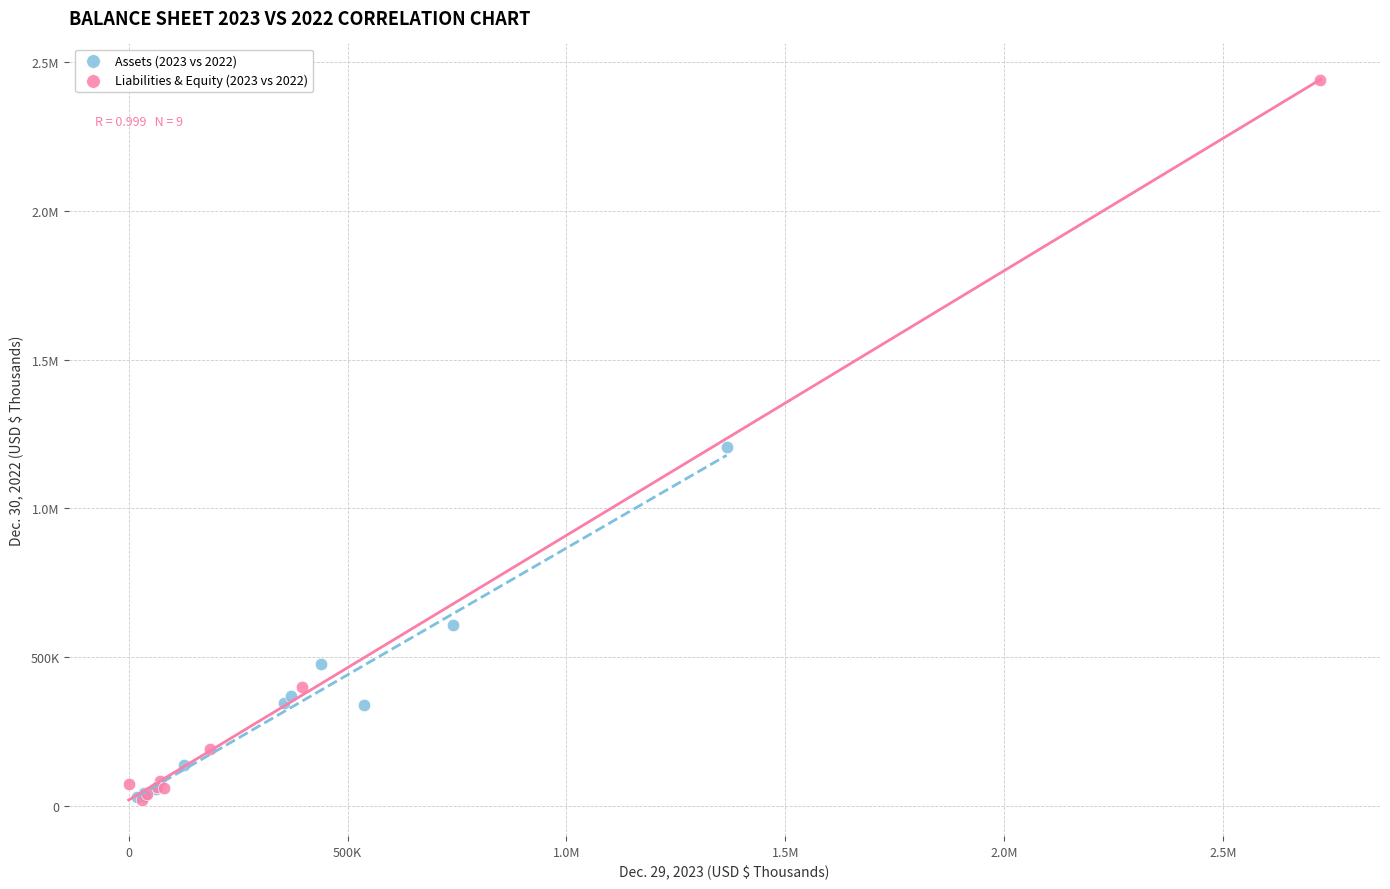

What are all the series names shown in the legend?

Assets (2023 vs 2022), Liabilities & Equity (2023 vs 2022)